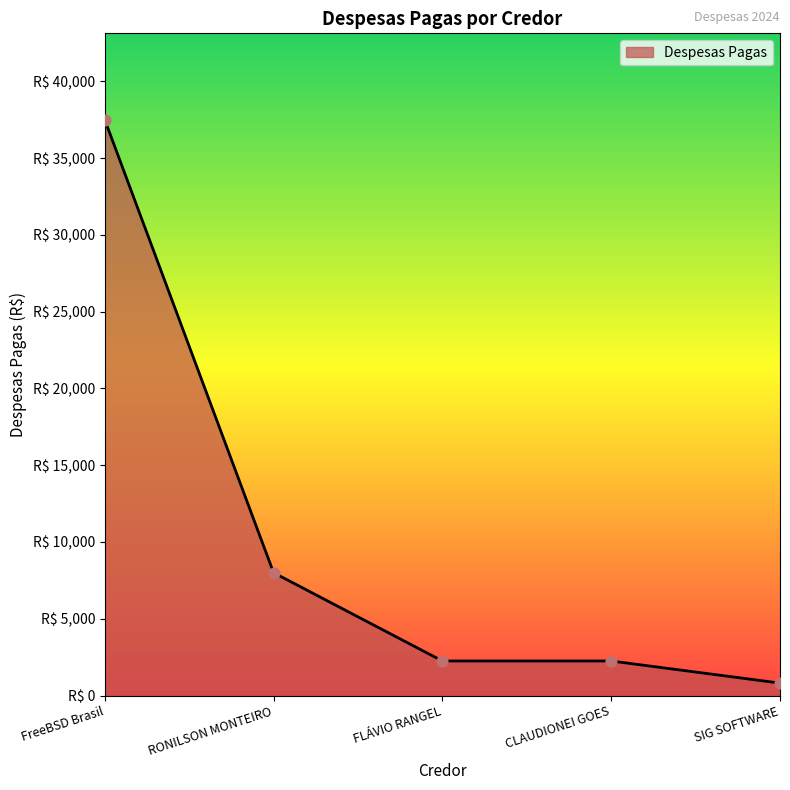

Approximately how many times larger is the value at CLAUDIONEI GOES compared to FreeBSD Brasil?

0.1